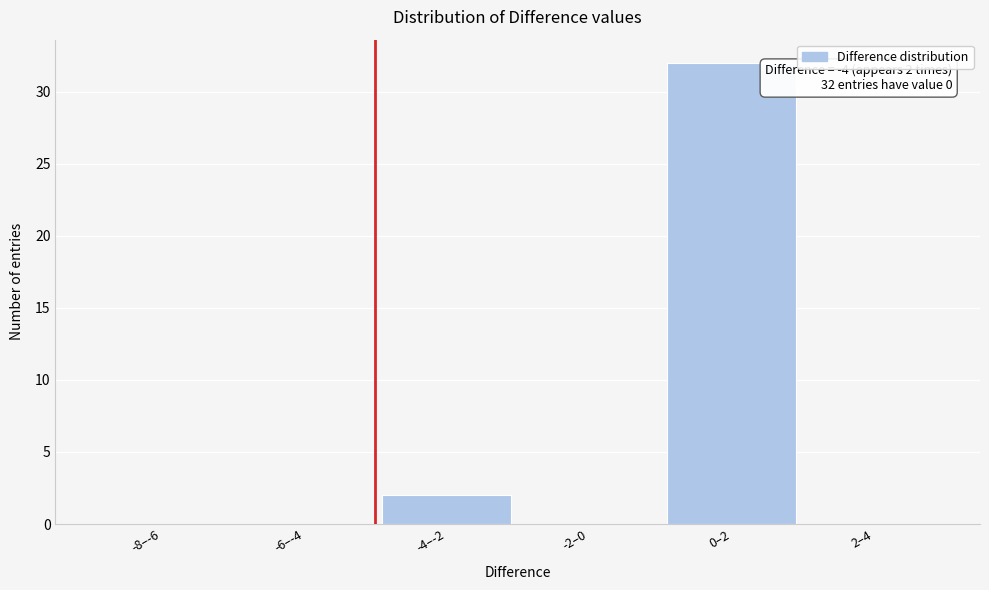

Reading left to right, what are all the values shown in this chart?

-8–-6=0	-6–-4=0	-4–-2=2	-2–0=0	0–2=32	2–4=0